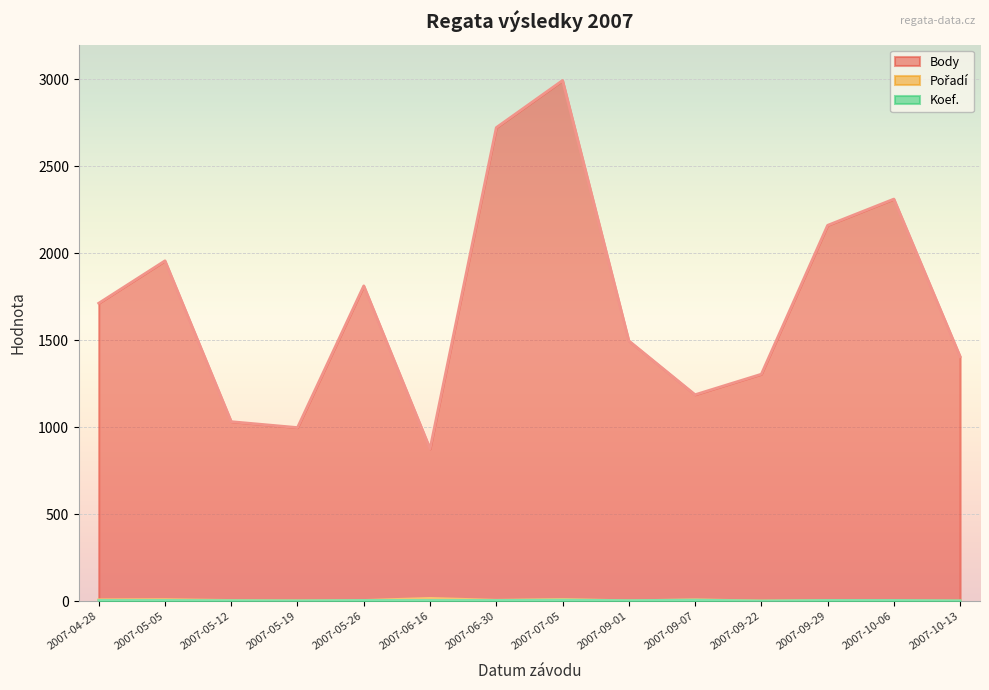

How many values in the Body series are below 1713?

7